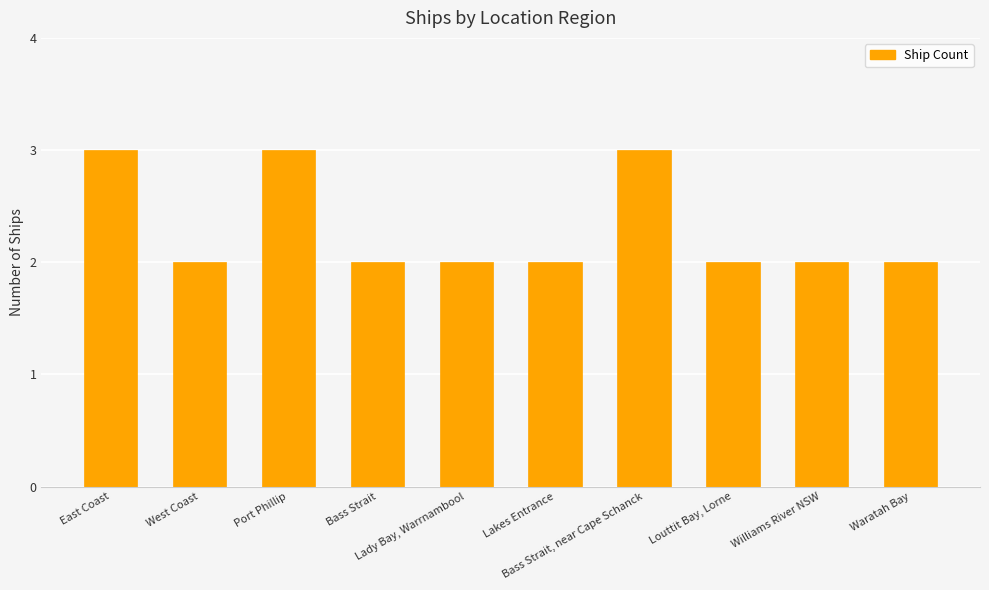

Is it true that the value at Louttit Bay, Lorne is 2?

True